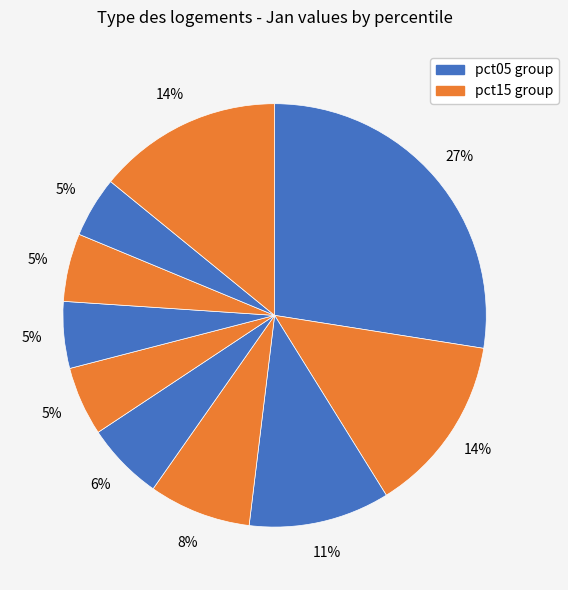

Which category has the biggest portion of the pie?

pct05